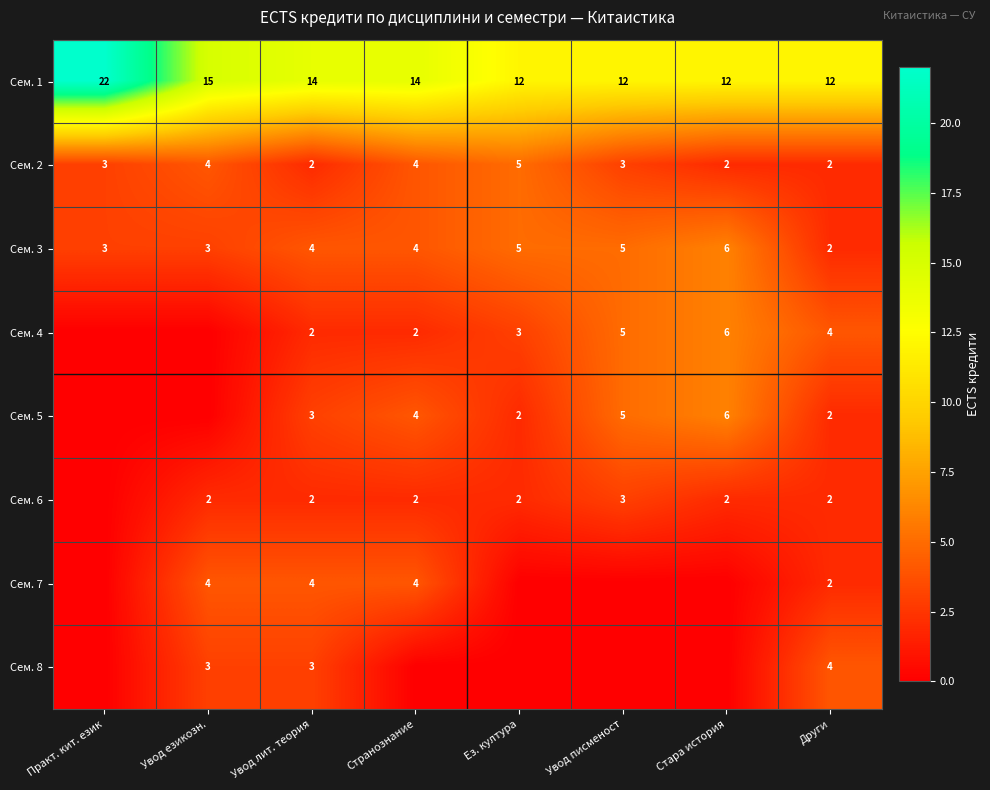

What is the difference between the highest and lowest values at Други?

10